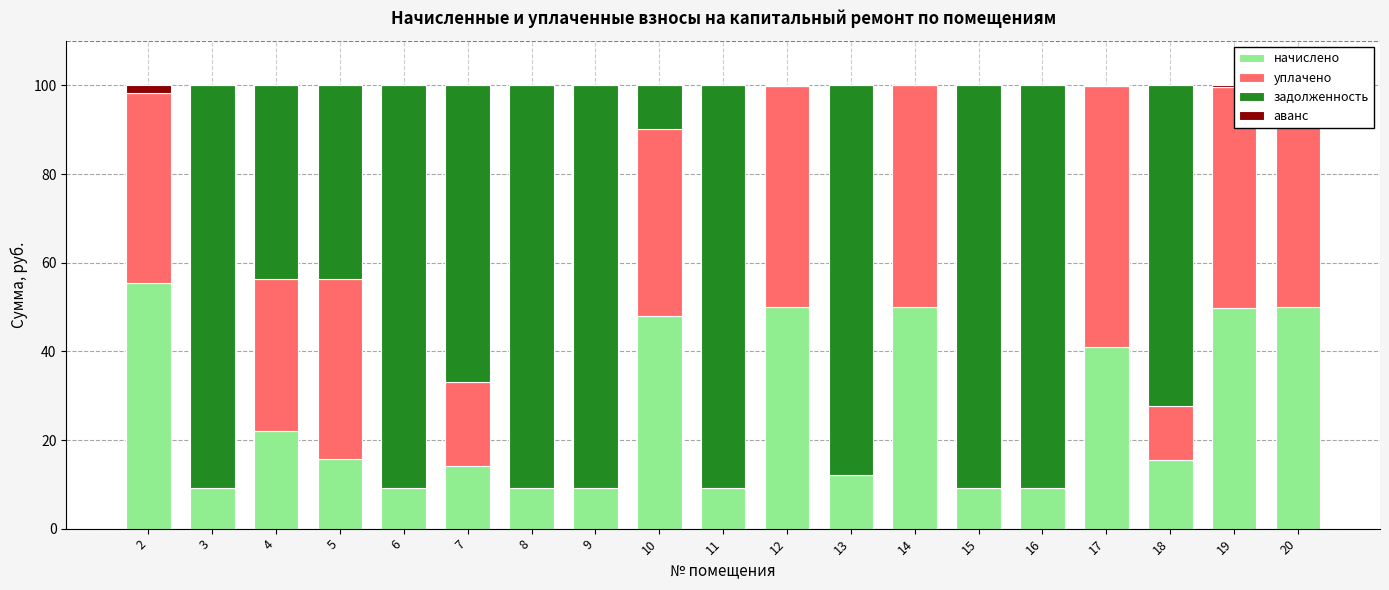

True or false: уплачено has a value of 12.1 at 18.

True